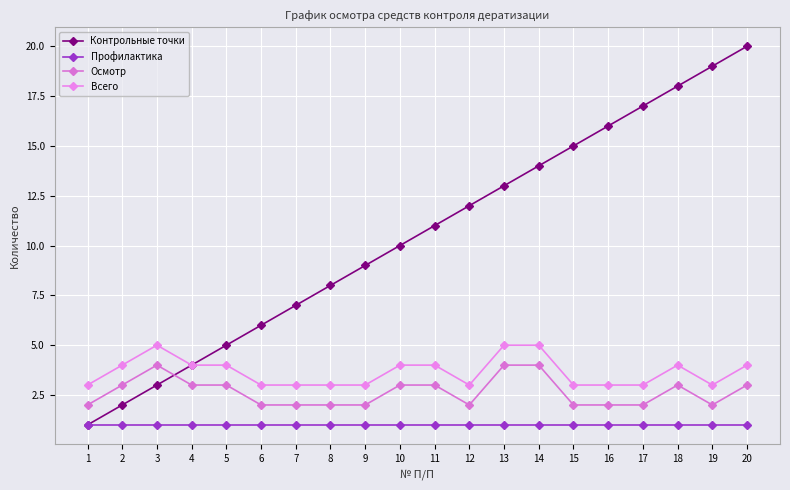

Is the value of Профилактика at 18 greater than the value of Всего at 16?

No